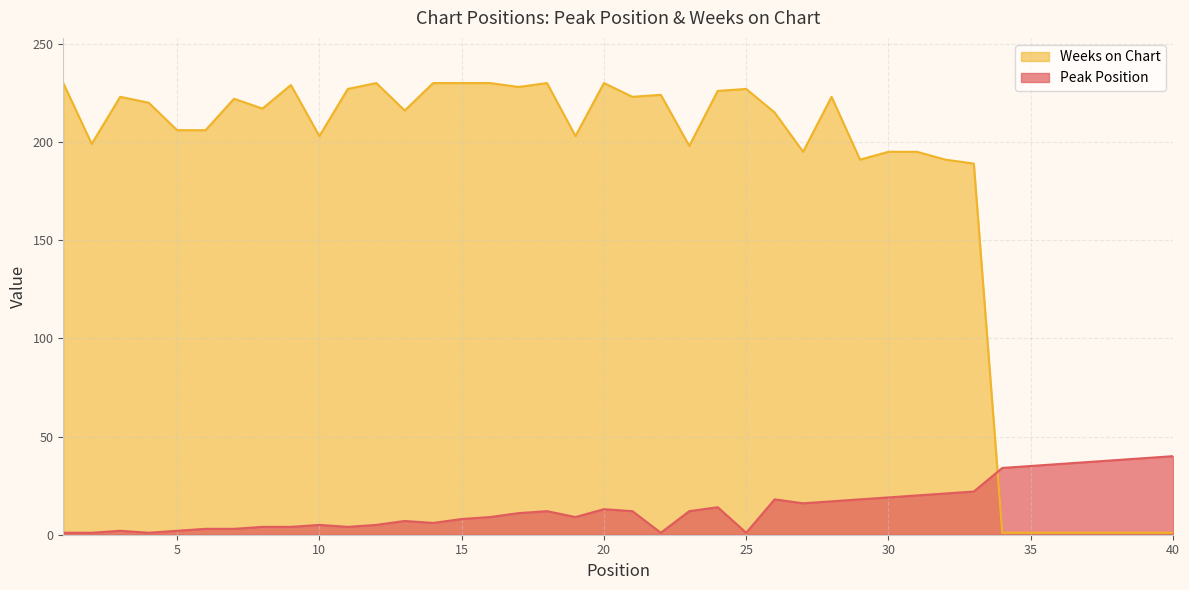

Which series has the largest total across all categories?

Weeks on Chart